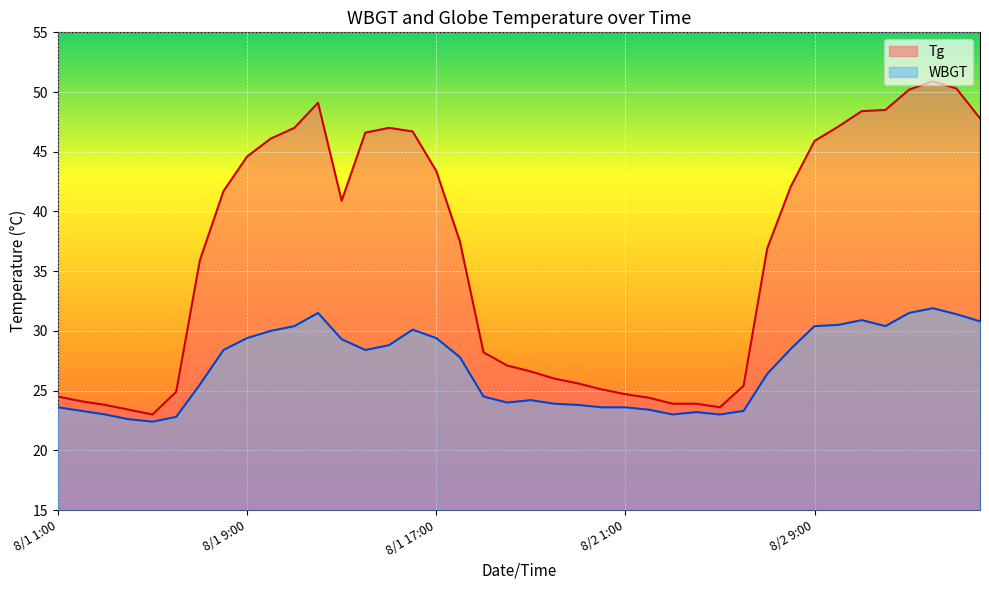

What value does the Tg series have at 8/2 2:00?

24.4